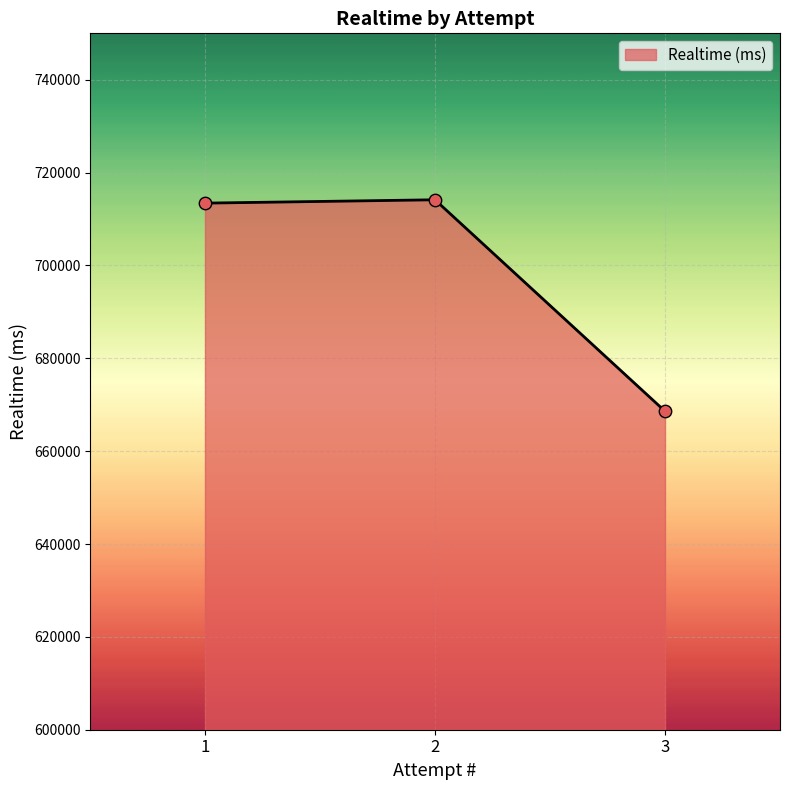

Between 3 and 2, which is larger?

2